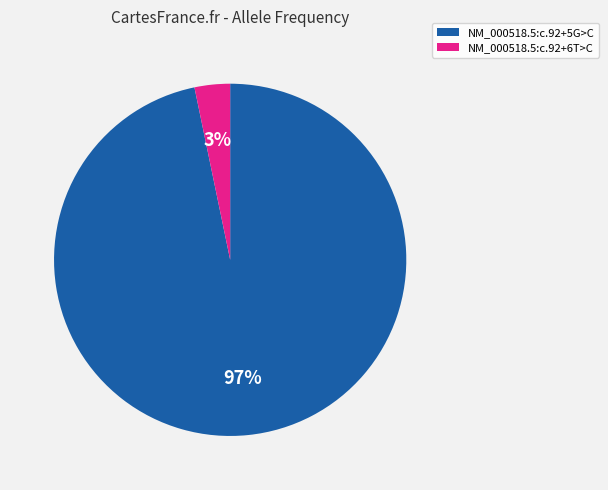

The NM_000518.5:c.92+5G>C slice represents 92% of the pie. True or false?

False